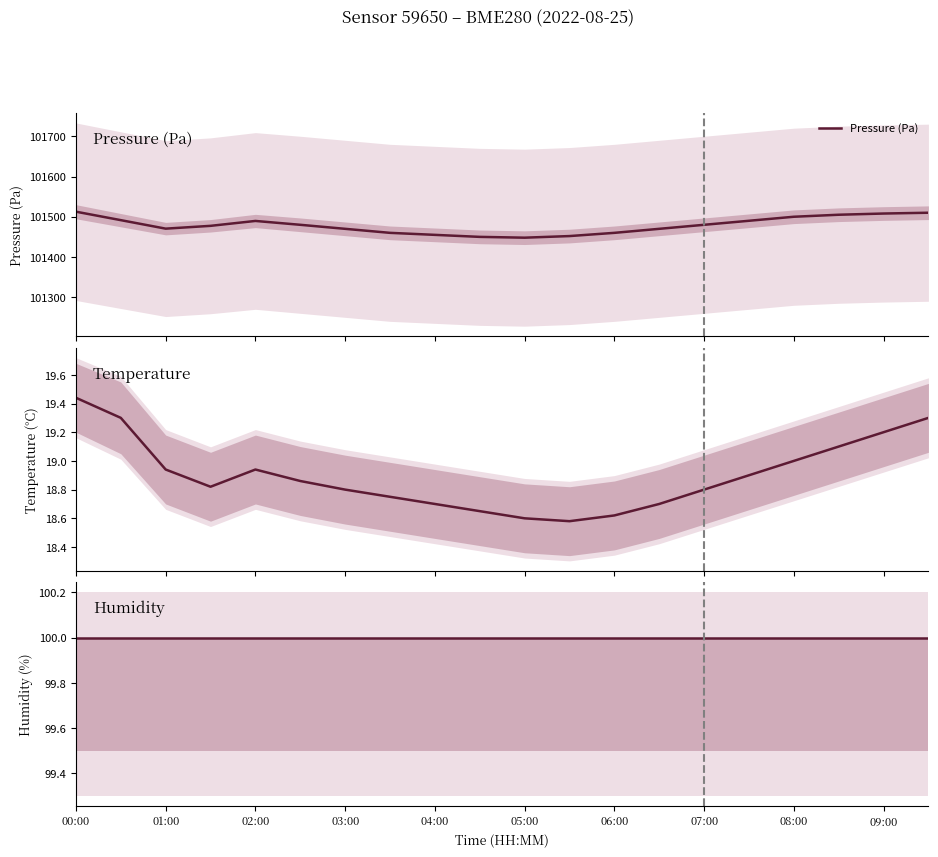

Which series has the largest range (max minus min)?

Pressure (Pa)